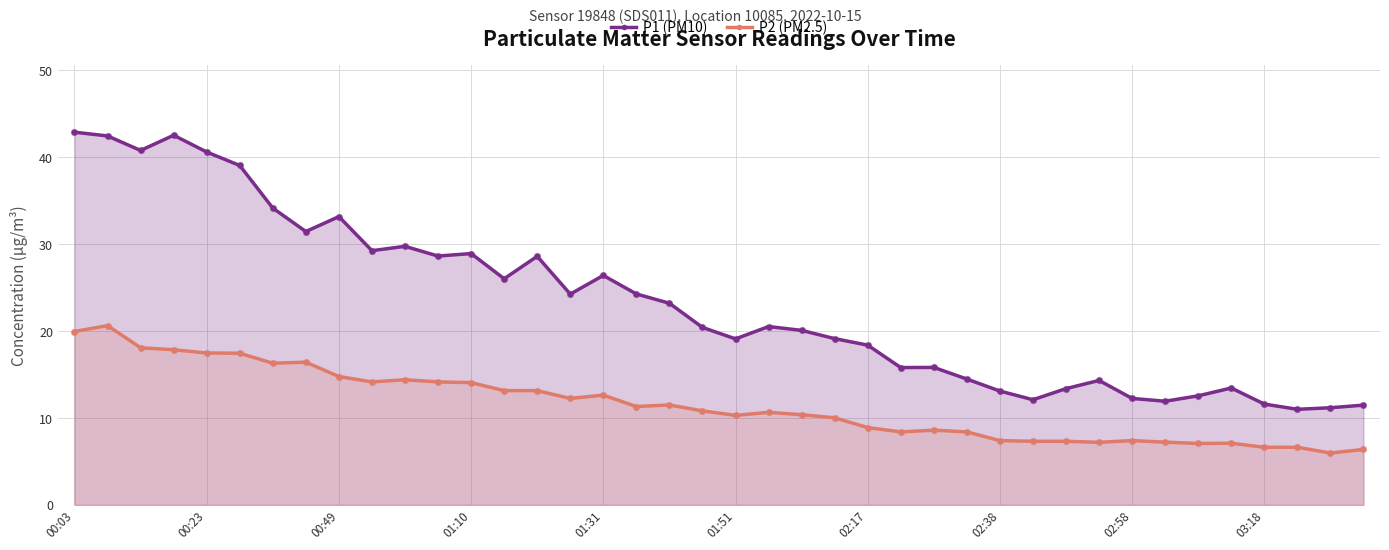

Which series has the largest Y range (max minus min)?

P1 (PM10)